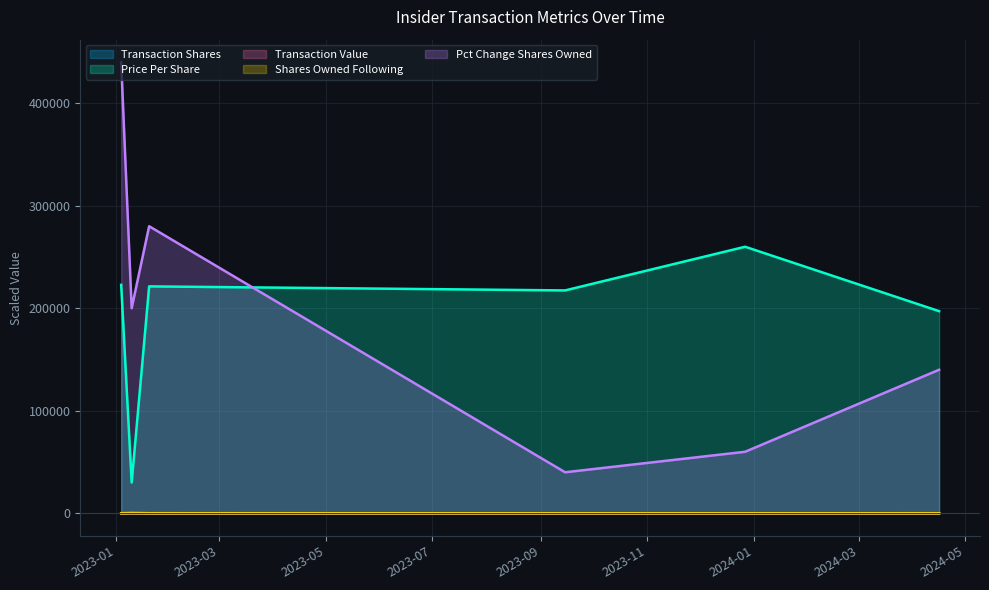

After their last crossing, which series has the higher values: transactionValue or transactionShares?

transactionValue